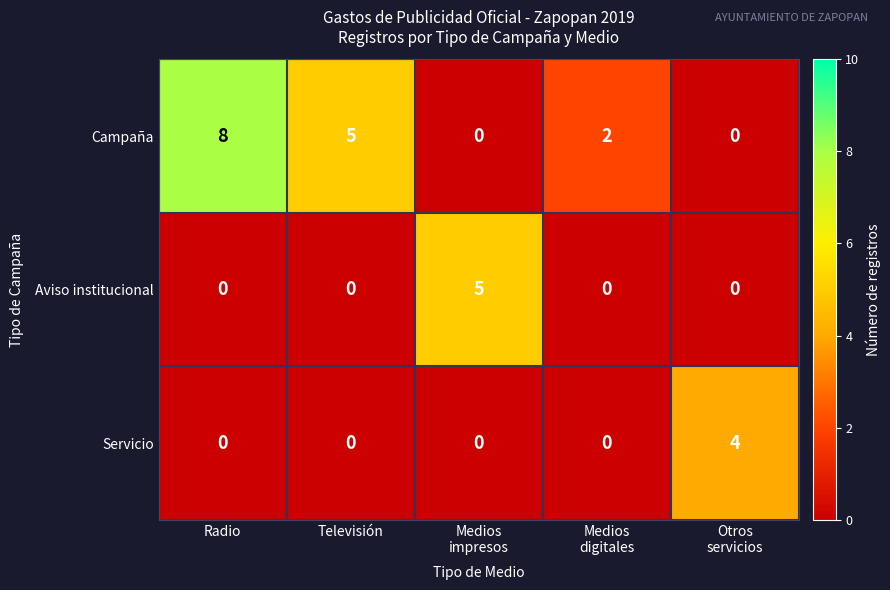

Reading right to left, extract all data points from this chart.

Campaña: 0	2	0	5	8
Aviso institucional: 0	0	5	0	0
Servicio: 4	0	0	0	0